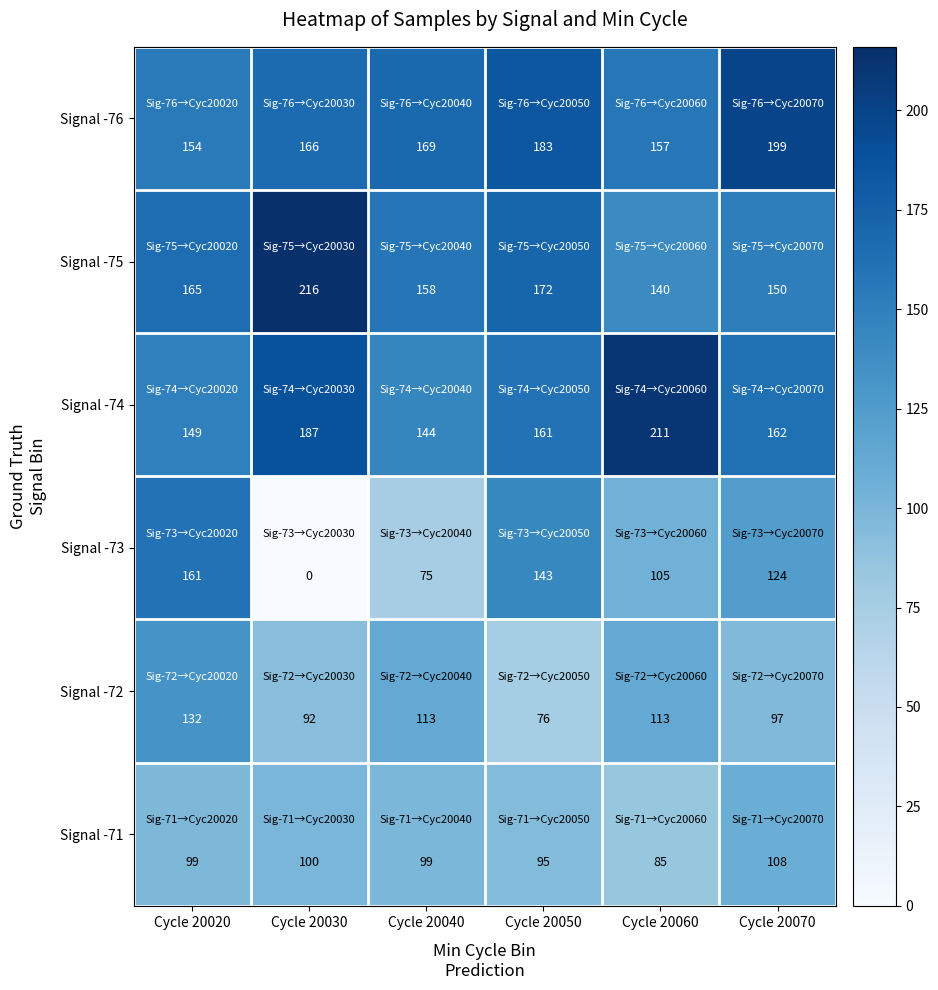

True or false: Signal -76 has a value of 157 at Cycle 20060.

True